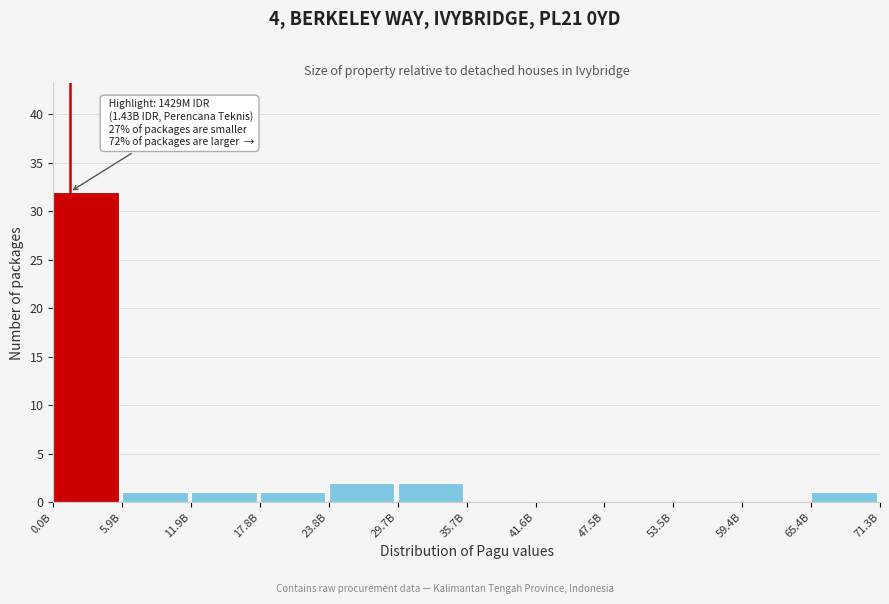

Reading left to right, list all the values displayed in this chart.

0.0B=32	5.9B=1	11.9B=1	17.8B=1	23.8B=2	29.7B=2	35.7B=0	41.6B=0	47.5B=0	53.5B=0	59.4B=0	65.4B=1